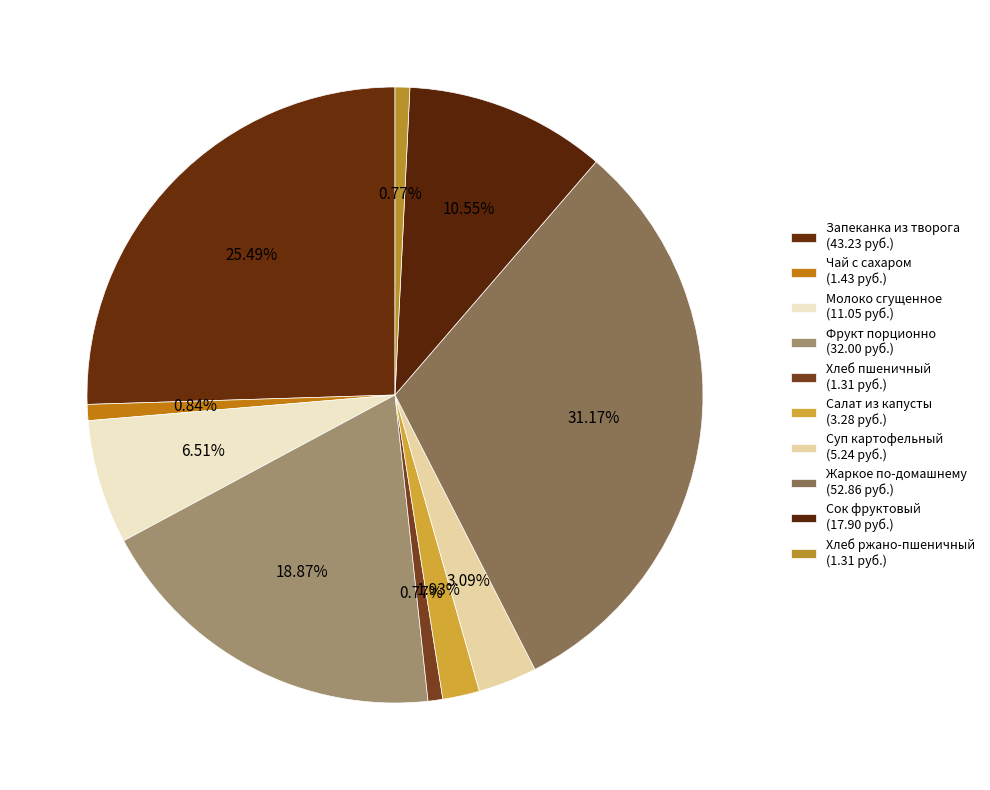

To the nearest percent, what is the difference between the Молоко сгущенное and Сок фруктовый slice percentages?

4%